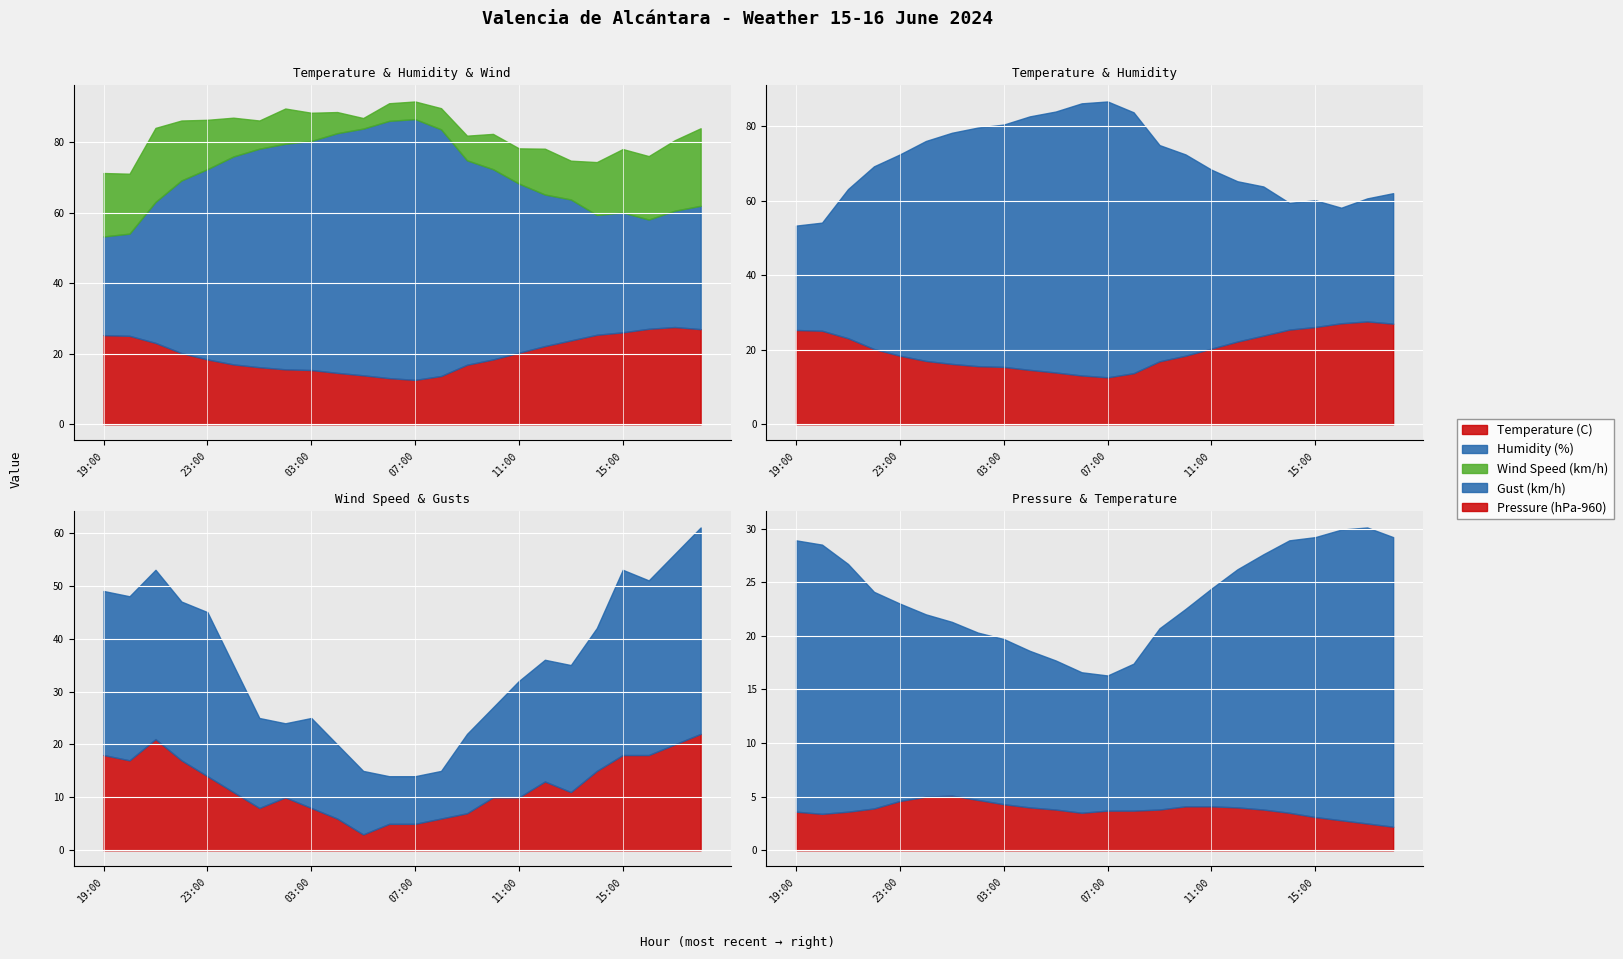

How many lines are shown in the chart?

5